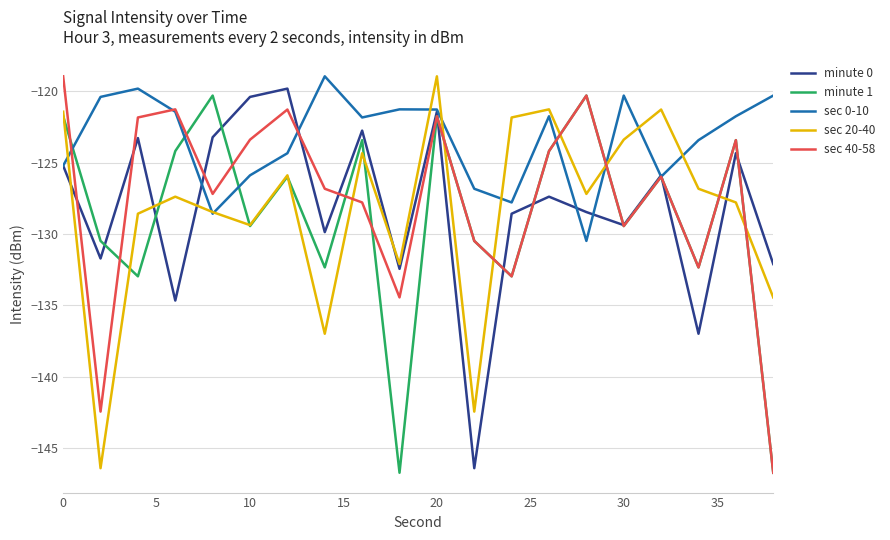

How many times do sec 40-58 and sec 20-40 cross each other?

7